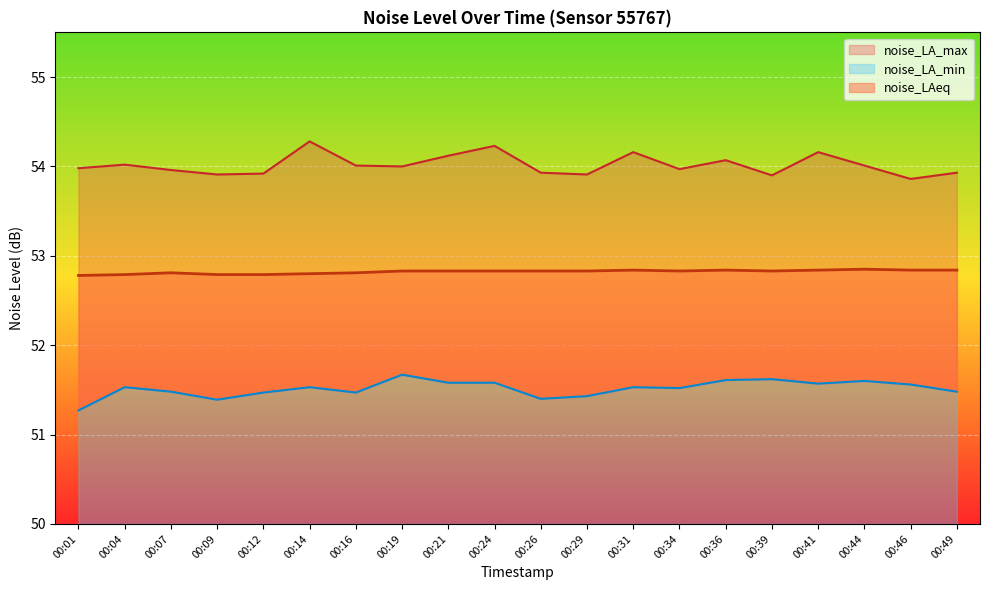

In noise_LA_max, how many points are lower than both neighbors (excluding endpoints)?

6